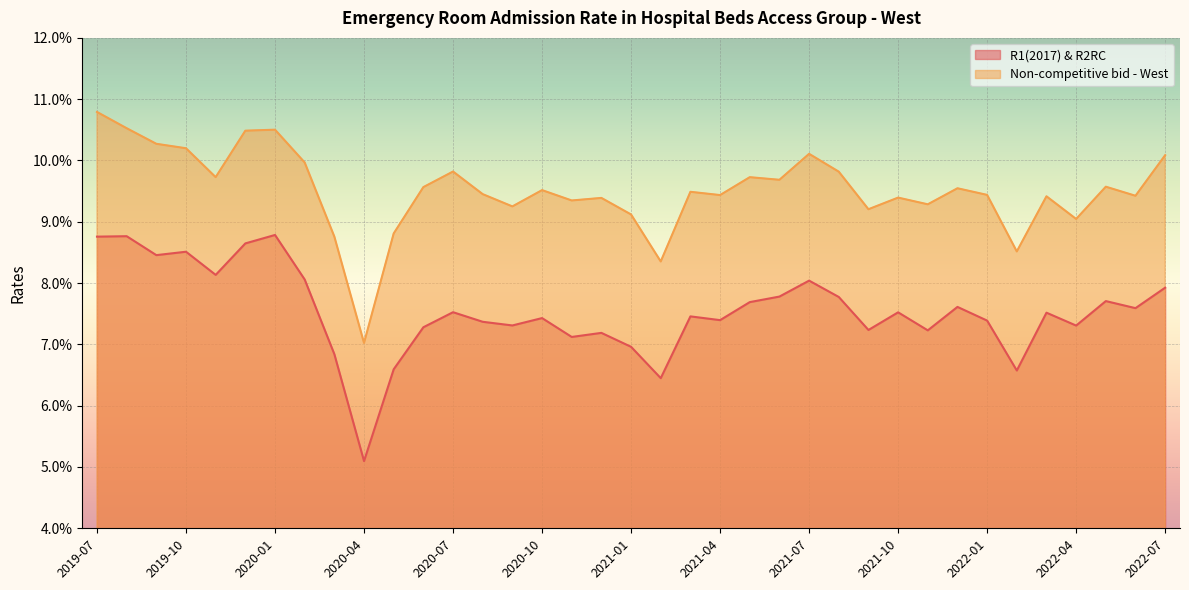

At which category does Non-competitive bid - West reach its first local valley?

2019-11